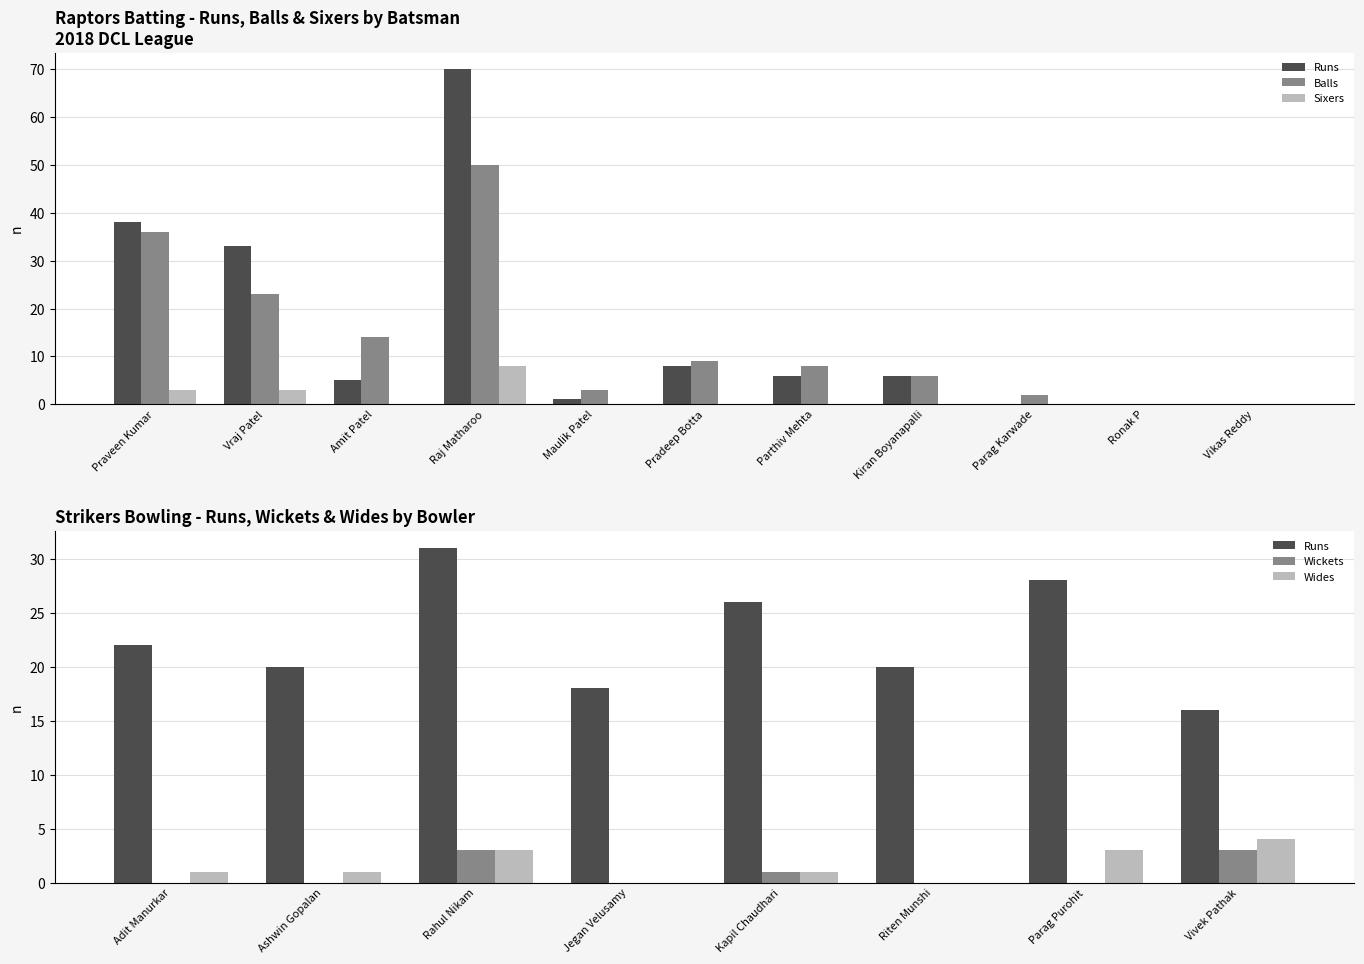

What are all the series names shown in the legend?

Runs, Balls, Sixers